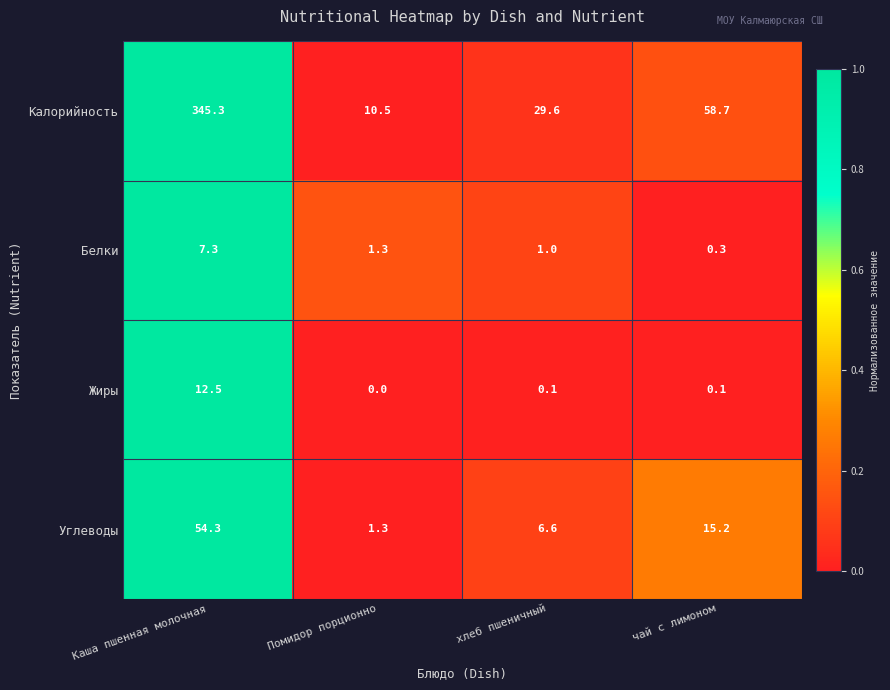

What is the sum of the Углеводы values at чай с лимоном and хлеб пшеничный?

21.8